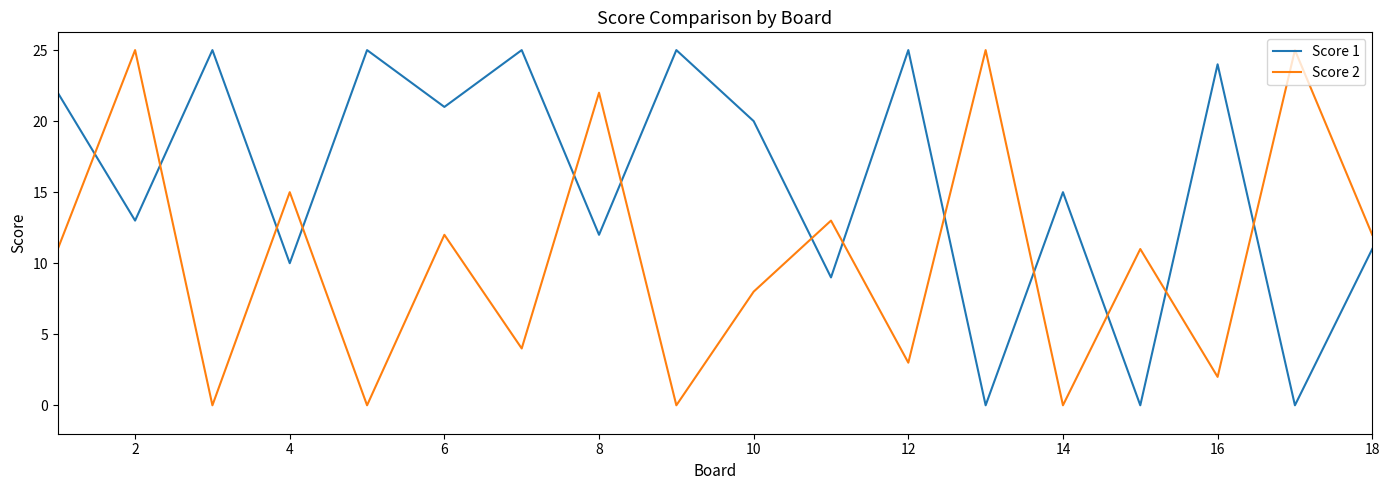

List the series in order of their overall mean, highest first.

Score 1, Score 2